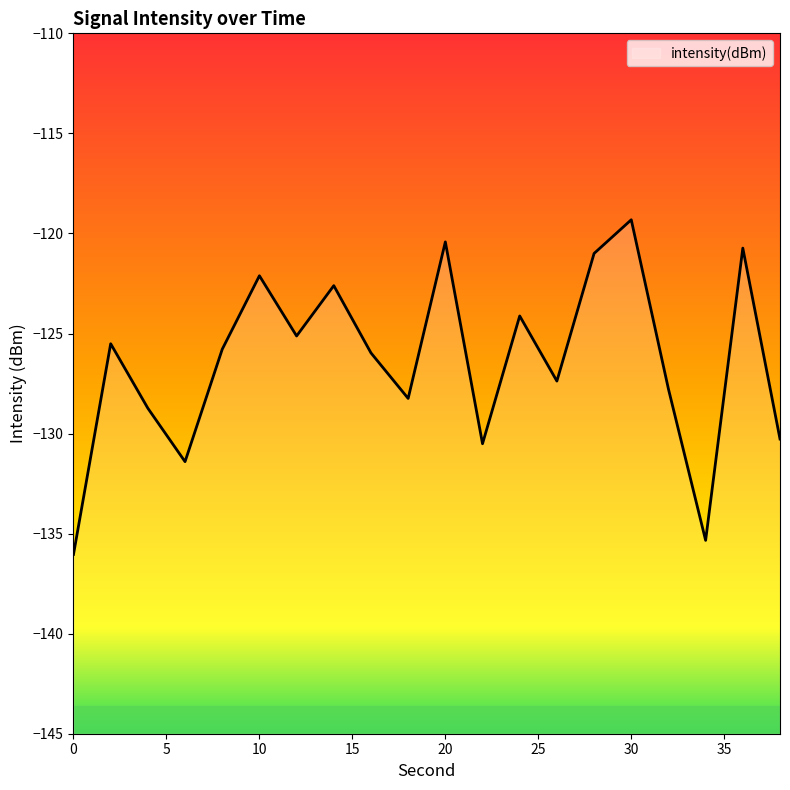

Which has a higher value, 20 or 32?

20